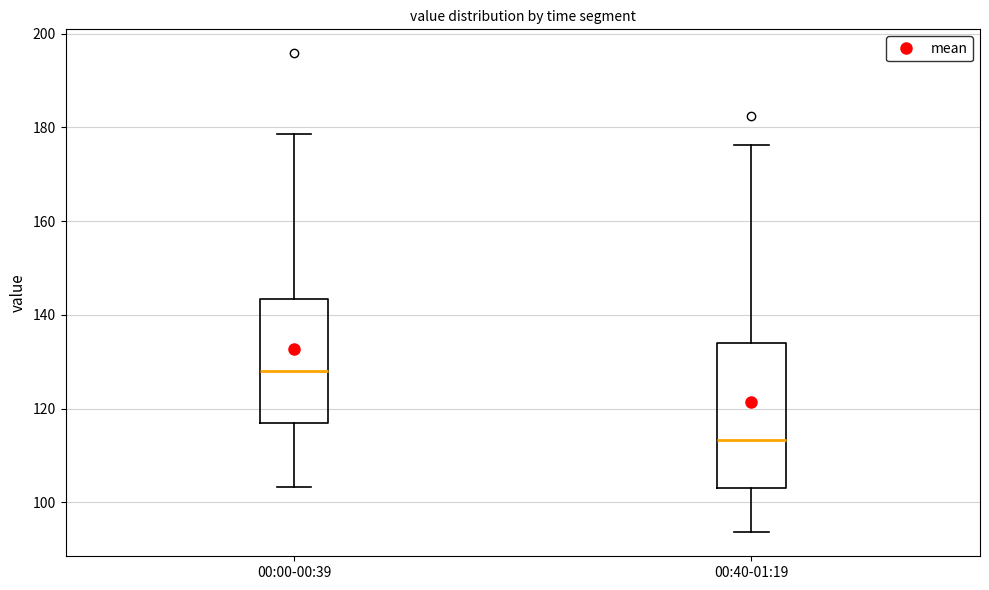

Reading left to right, transcribe this box plot: for each box, give where its median line is, the range the box spans, and where its two whiskers end, as read against the y-axis. The values are not printed on the chart, so give them approximately, as read against the axis.

00:00-00:39: median 128, box 116 to 144, whiskers 104 to 178
00:40-01:19: median 114, box 104 to 134, whiskers 94 to 176